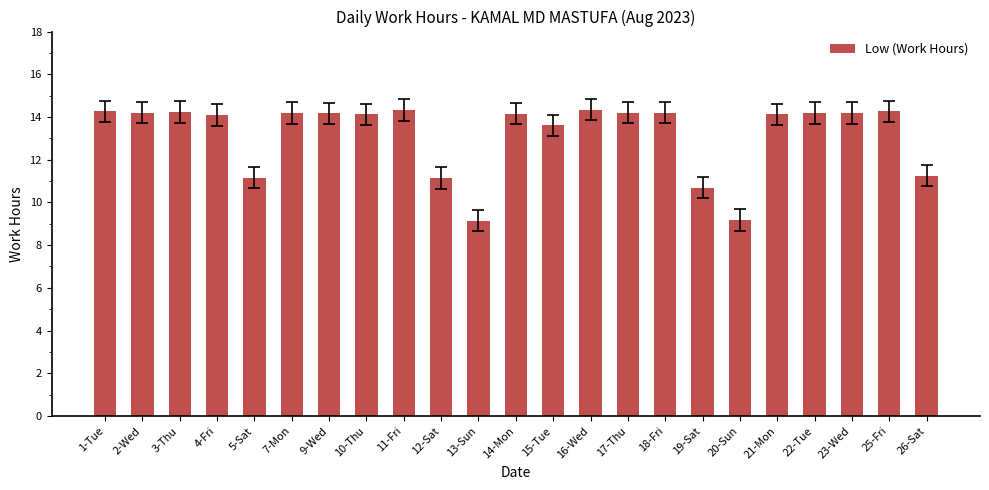

Does the chart contain any negative values?

No